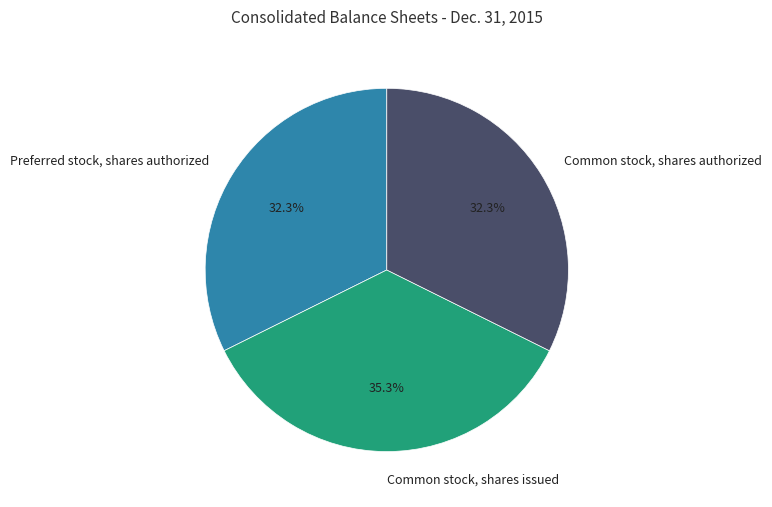

Count the number of slices in the pie.

3